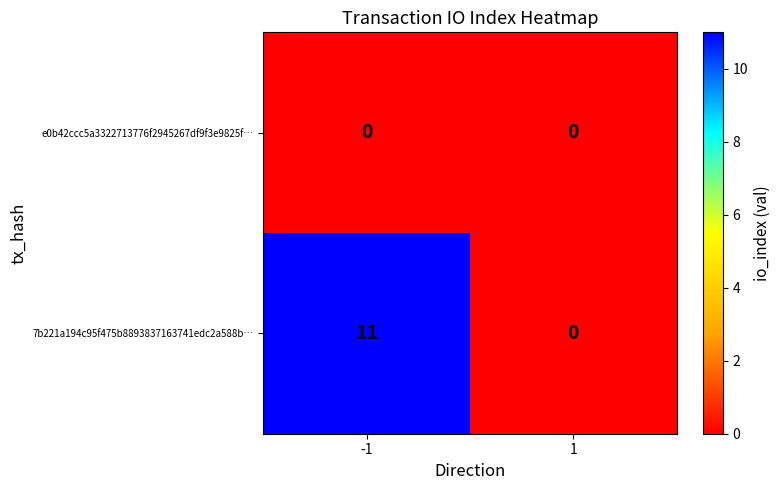

What is the total value across all series at -1?

11